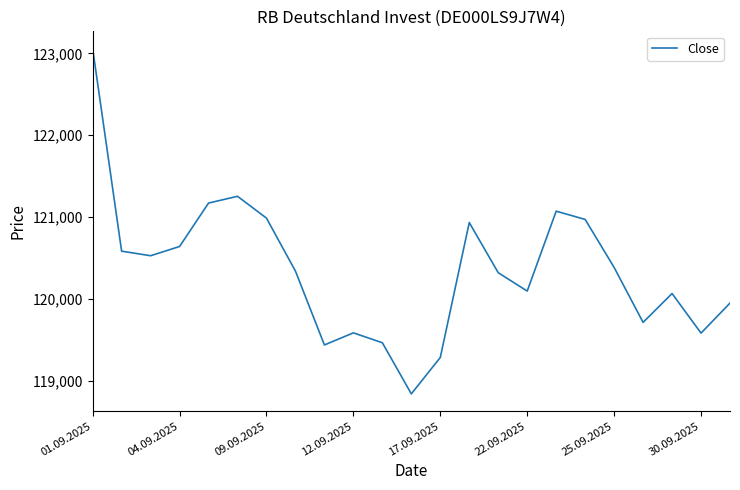

What is the difference between the maximum and second lowest values?

3777